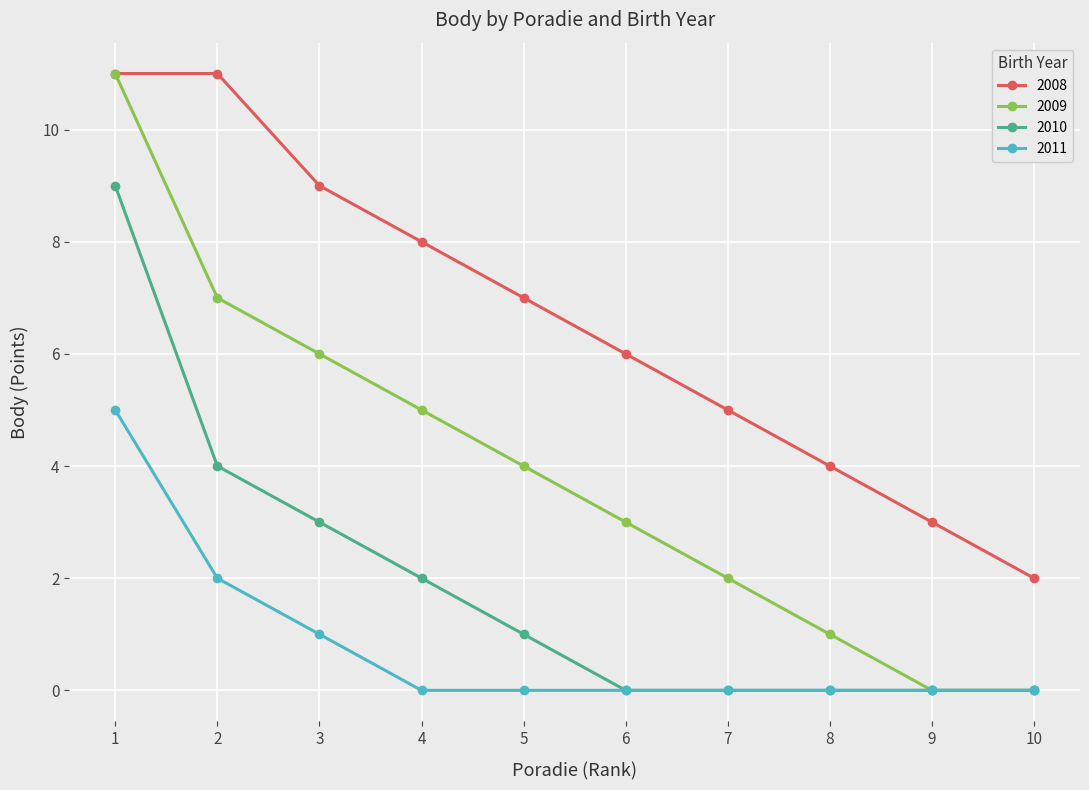

What is the difference between the maximum and minimum values in the 2009 series?

11